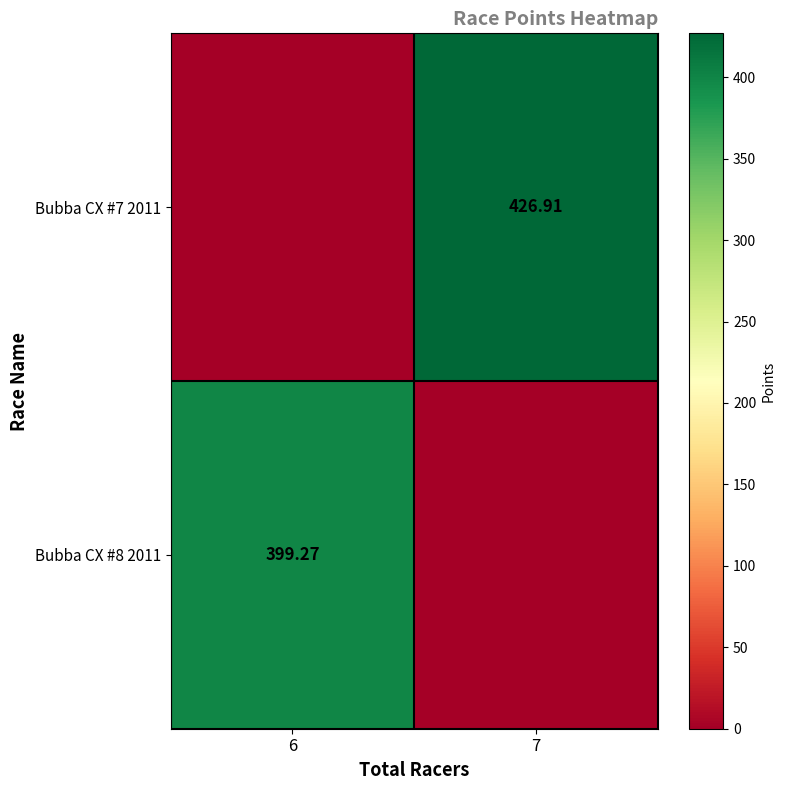

What is the maximum value shown in the chart?

426.9